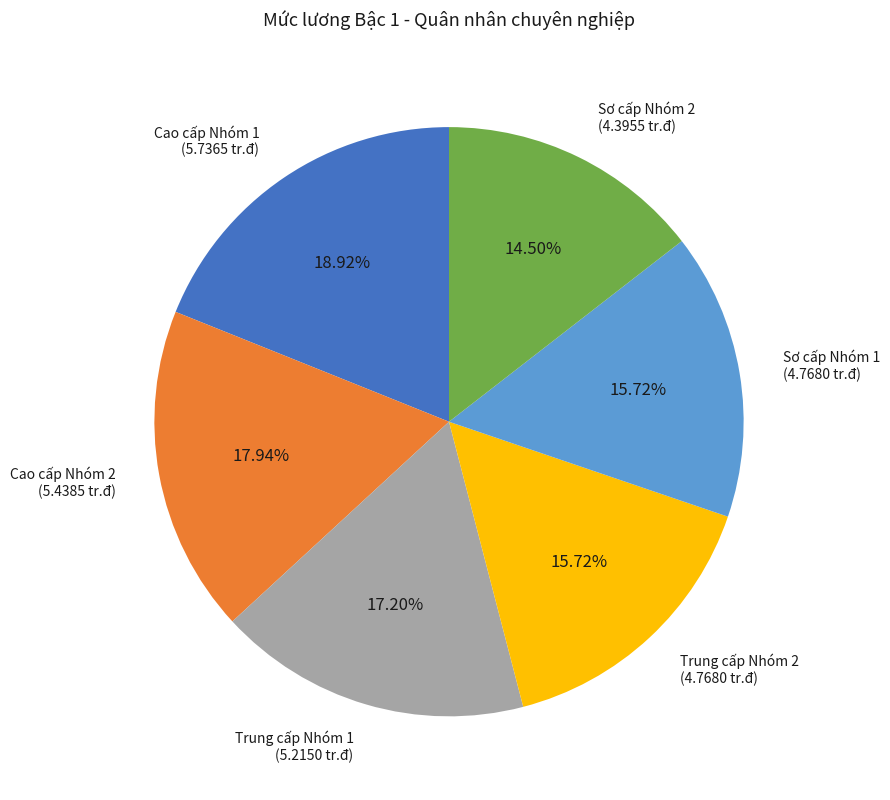

Is there any slice that represents more than half of the pie?

No